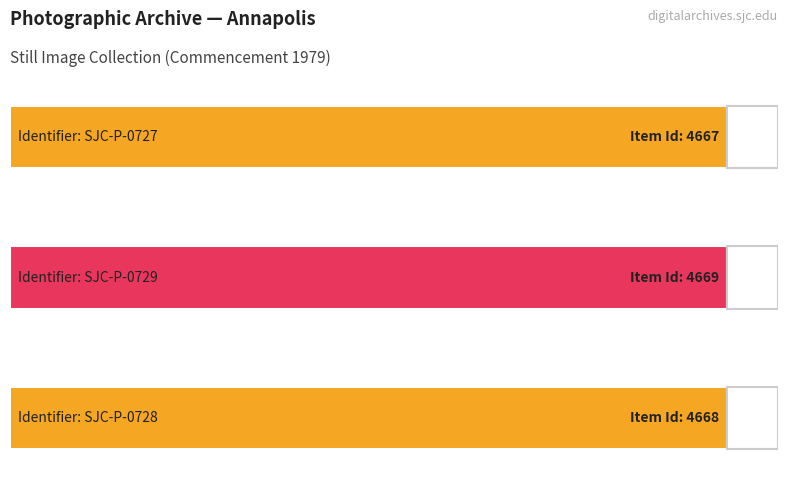

Count the number of categories in the chart.

3